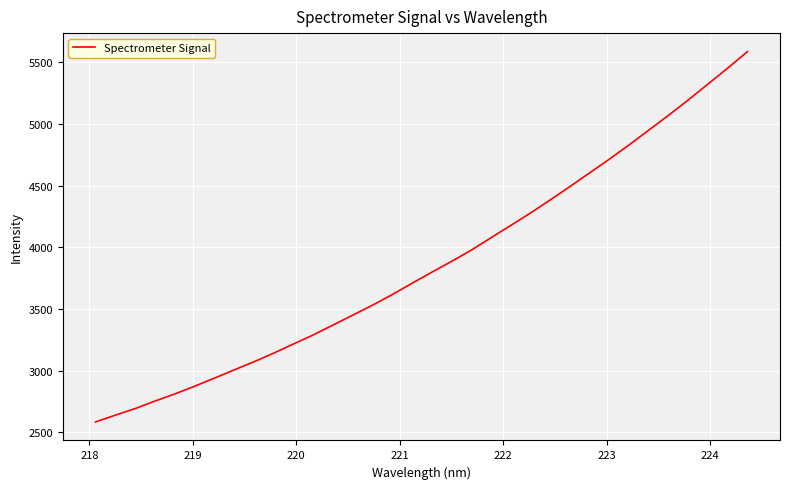

What is the maximum value shown in the chart?

5586.5